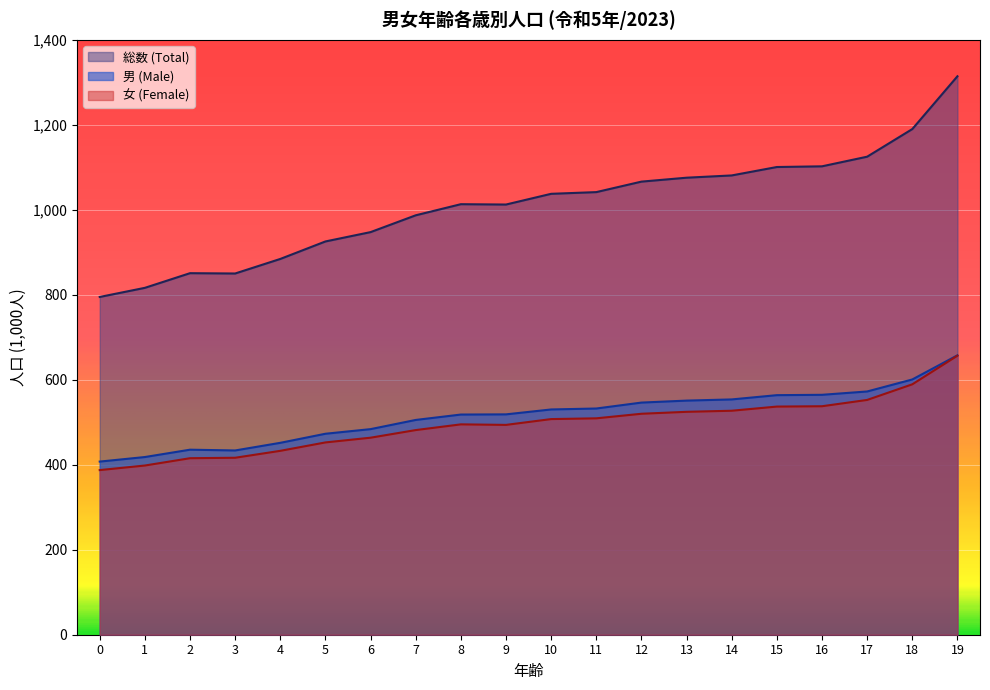

Reading left to right, transcribe all the data shown in this chart.

男 (Male): 407.5	418.2	435.5	433.6	451.6	473.0	483.8	505.5	518.1	518.6	530.1	532.4	546.3	551.0	553.8	563.8	564.6	572.4	600.7	657.6
女 (Female): 387.4	398.2	415.4	416.5	432.8	452.6	463.7	481.6	495.1	493.8	507.5	509.3	520.0	524.6	527.1	536.9	537.7	552.5	589.3	656.7
総数 (Total): 794.9	816.4	850.9	850.1	884.4	925.5	947.5	987.1	1013.2	1012.4	1037.6	1041.6	1066.3	1075.6	1080.9	1100.7	1102.3	1125.0	1190.0	1314.3